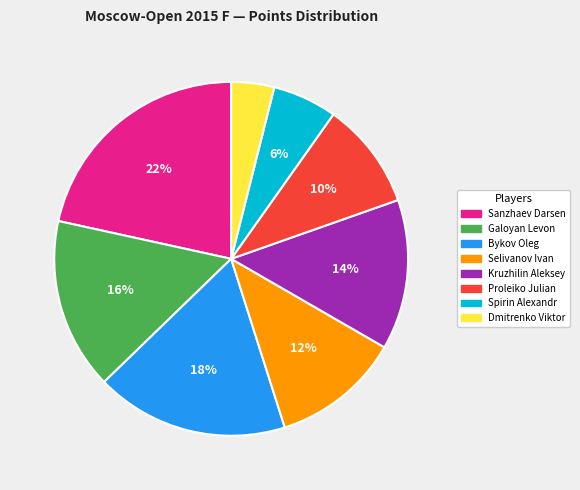

What is the ratio of the value at Proleiko Julian to the value at Kruzhilin Aleksey?

0.7